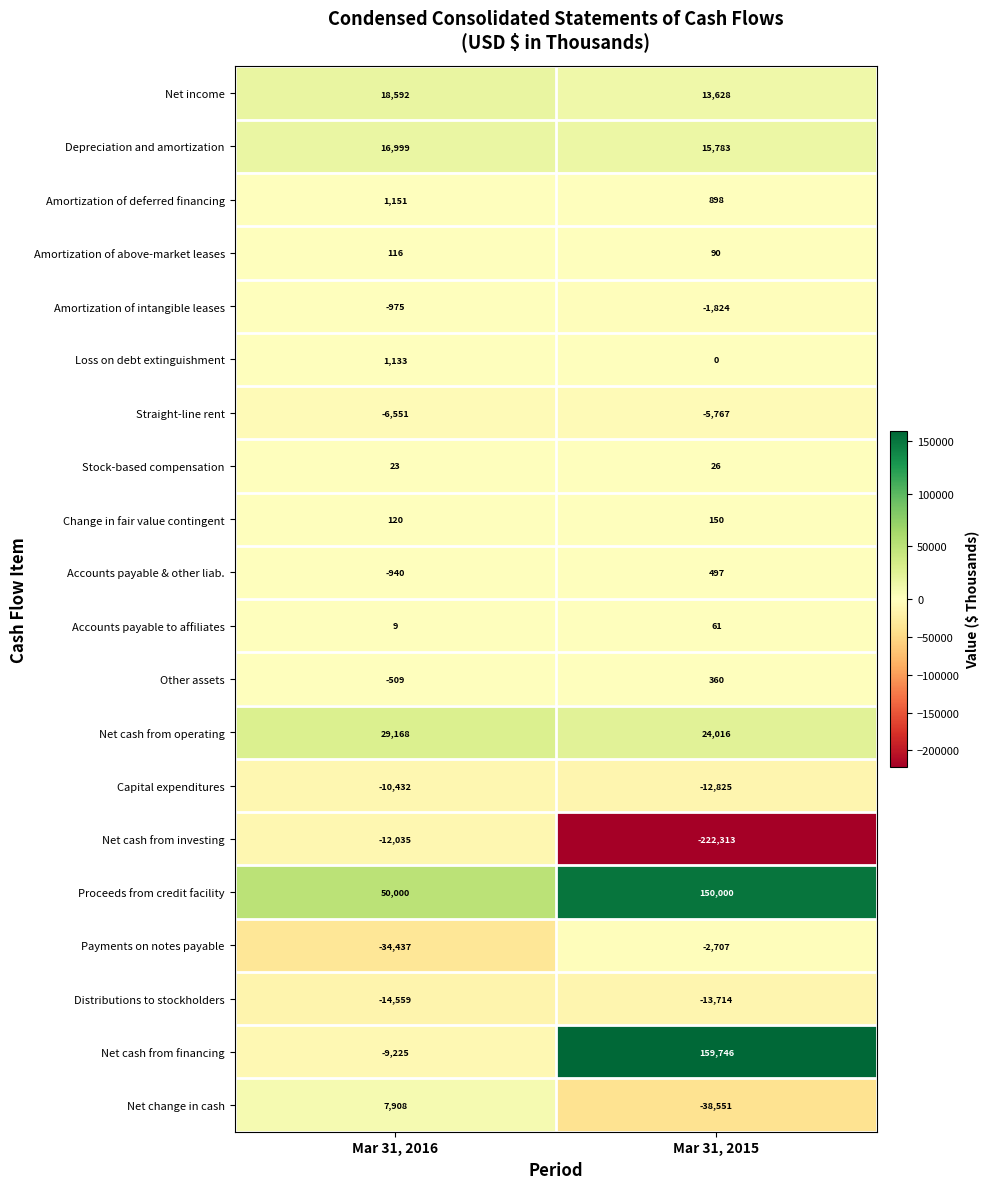

What is the difference between the maximum and minimum values in the Loss on debt extinguishment series?

1133